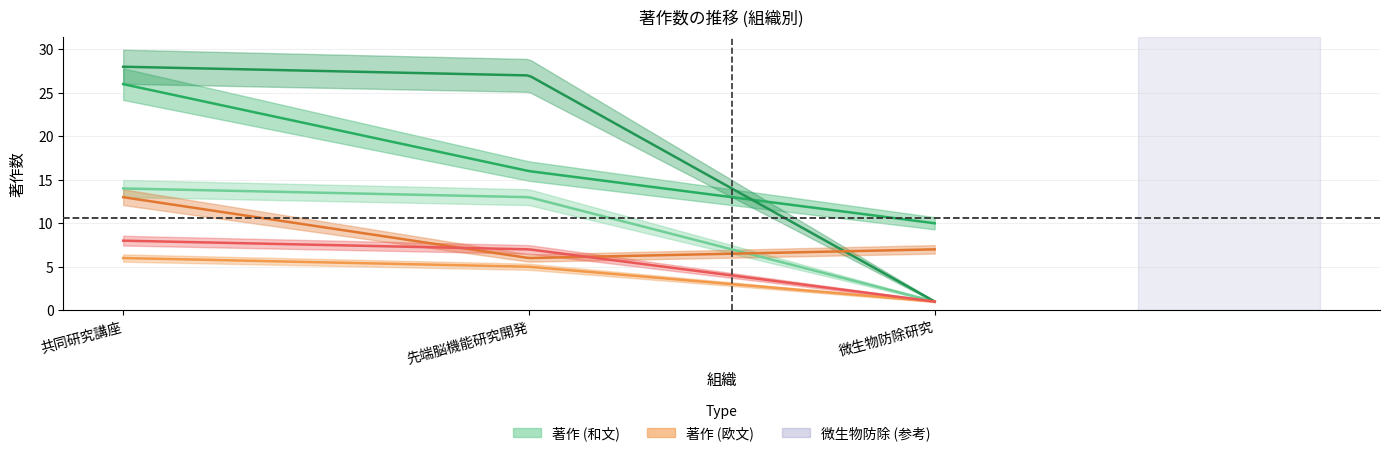

How many distinct data groups are displayed?

6